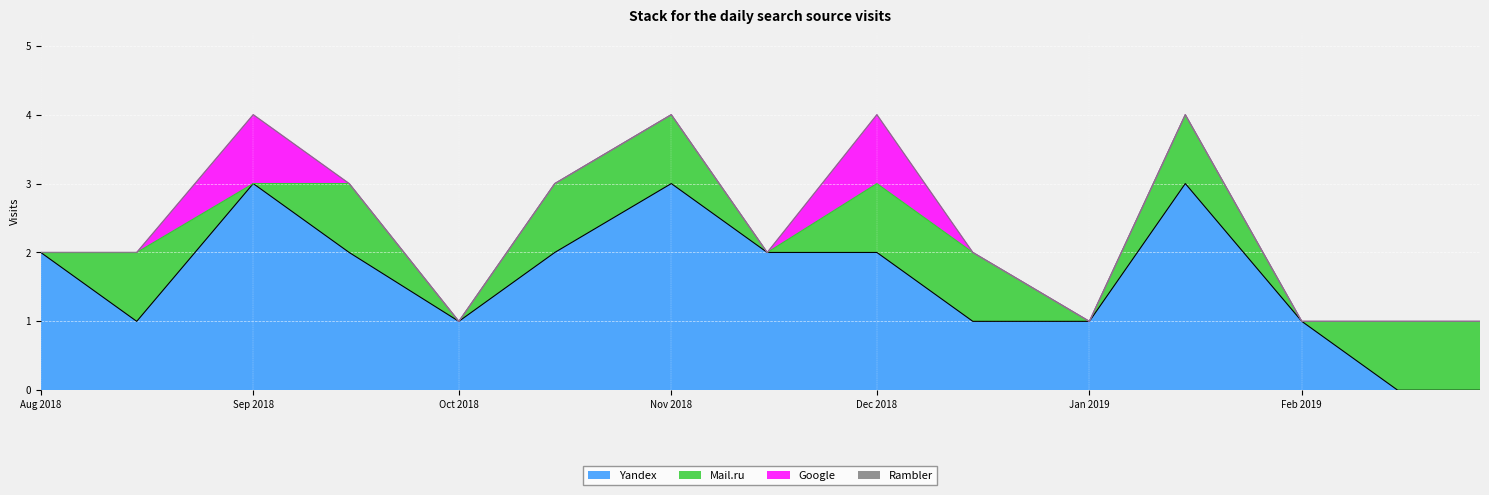

What is the spread (max minus min) of values at 2019-02-15?

1